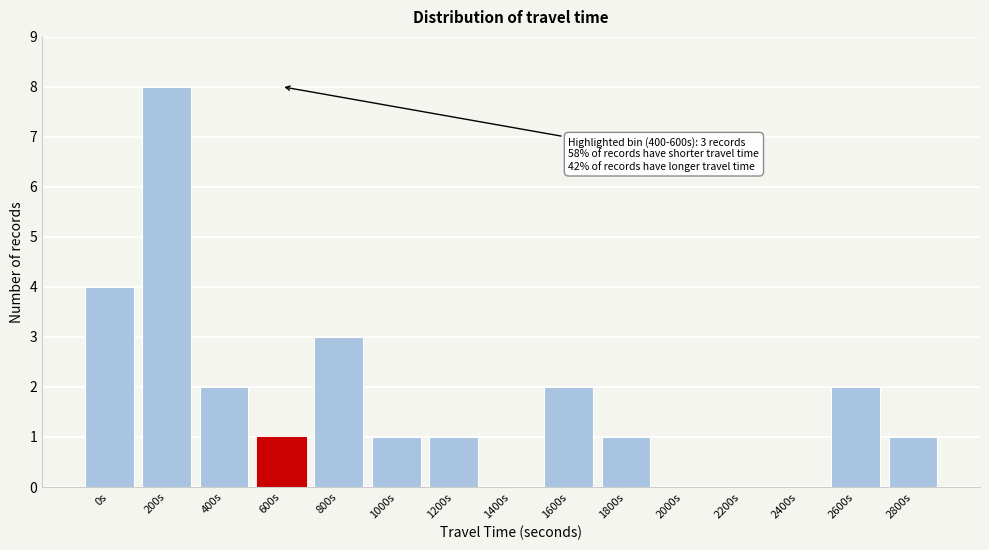

Reading left to right, extract all data points from this chart.

0s=4	200s=8	400s=2	600s=1	800s=3	1000s=1	1200s=1	1400s=0	1600s=2	1800s=1	2000s=0	2200s=0	2400s=0	2600s=2	2800s=1